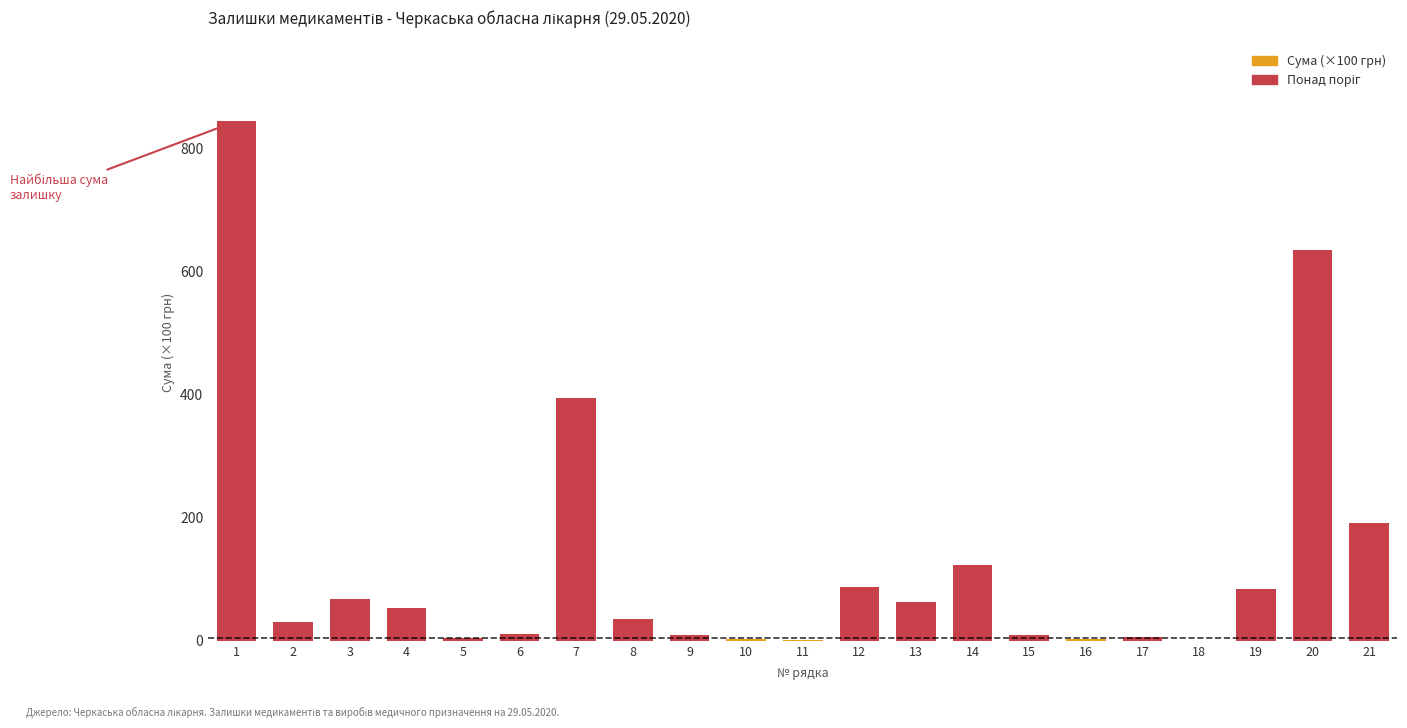

Which label corresponds to the smallest value in the chart?

18